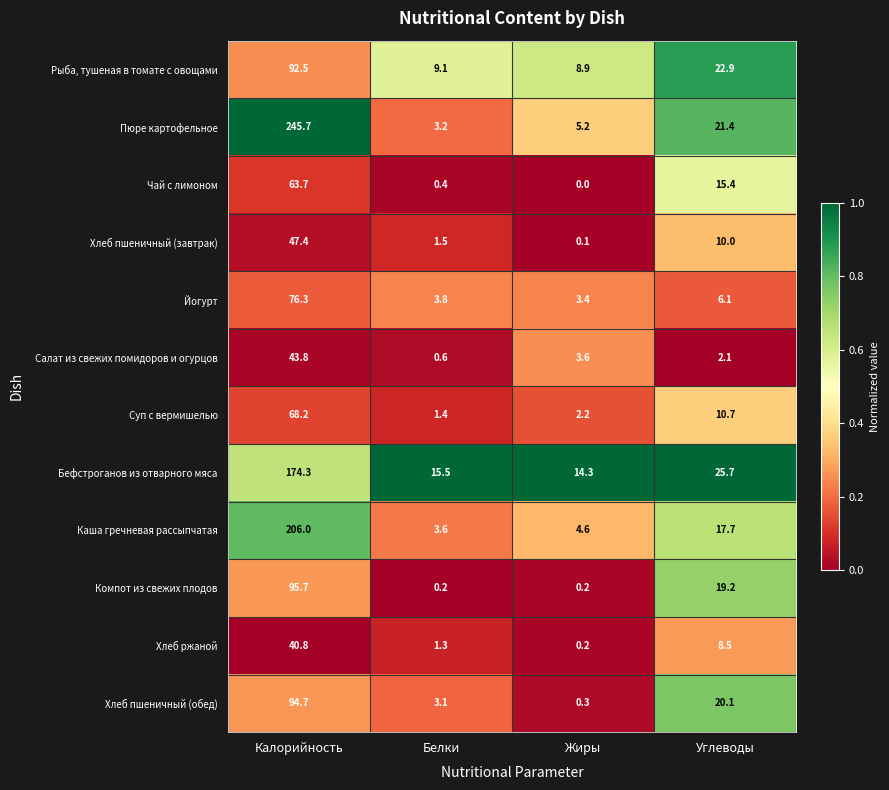

How many data points does each series have?

4